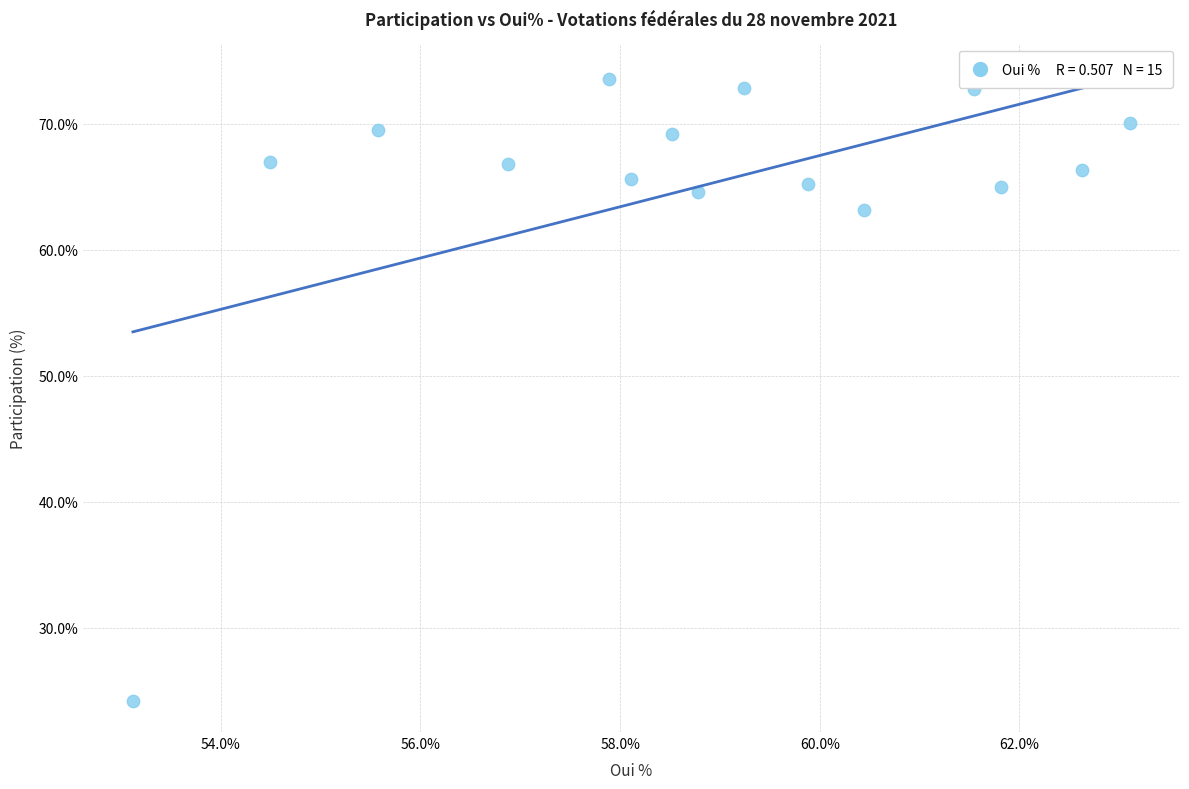

What is the range of Y values (max minus min)?

49.3